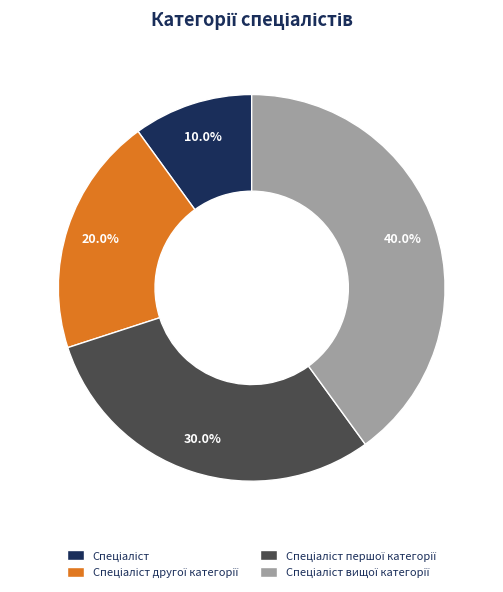

Is there a majority slice in this chart?

No